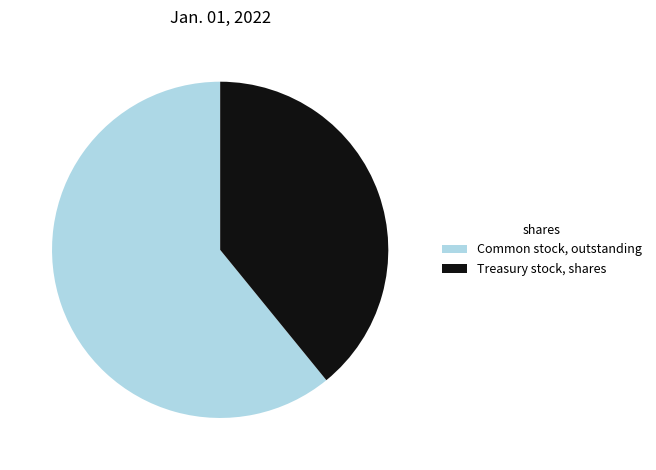

What is the ratio of the value at Common stock, outstanding to the value at Treasury stock, shares?

1.6